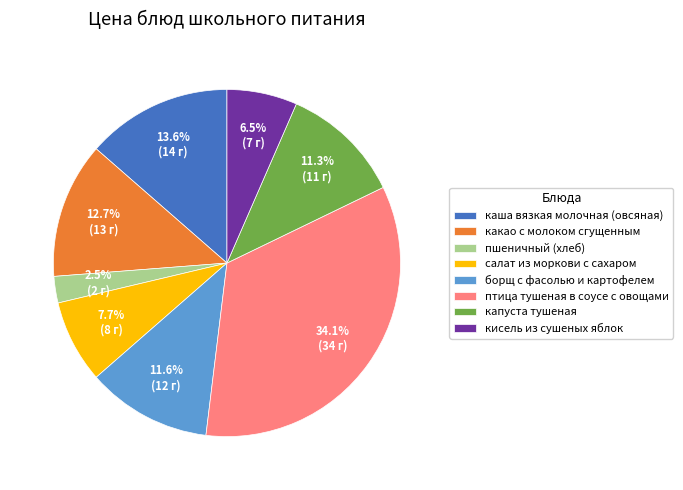

Is птица тушеная в соусе с овощами the majority of the pie?

No